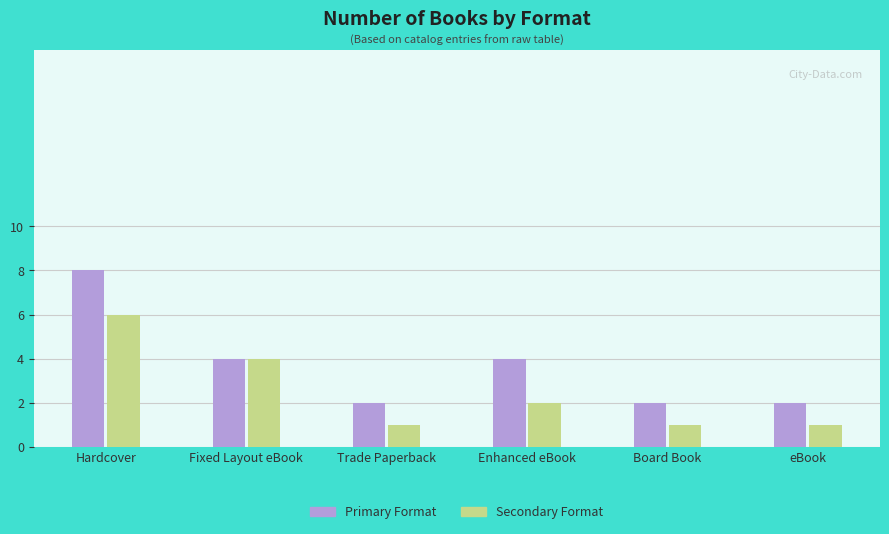

At which category is the sum across all series the highest?

Hardcover